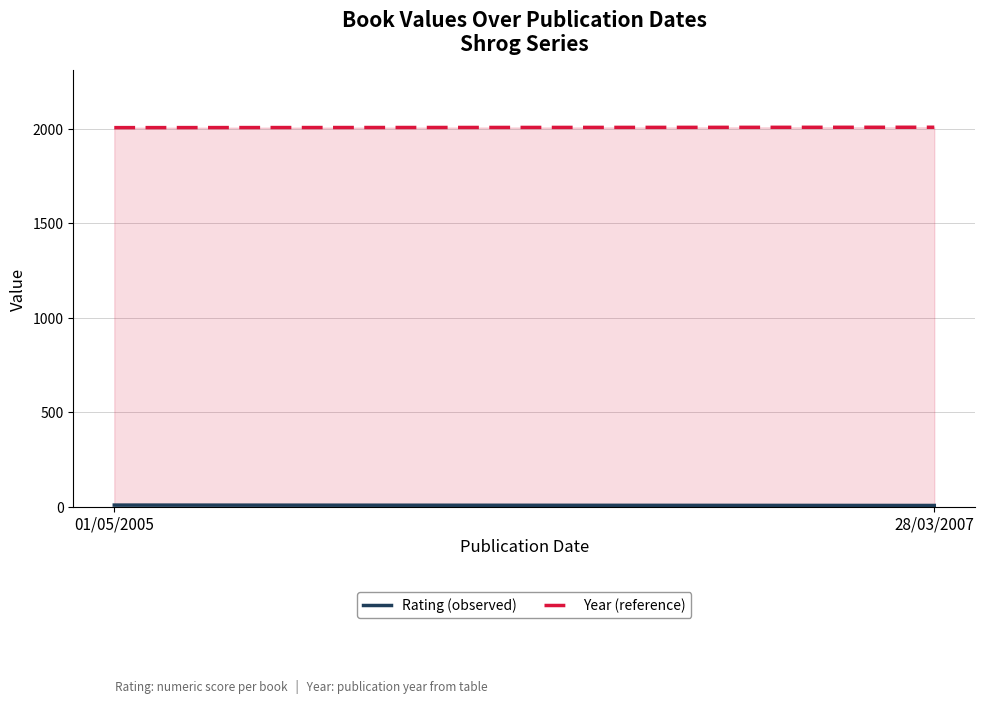

What is the label of the 2nd point from the right?

01/05/2005